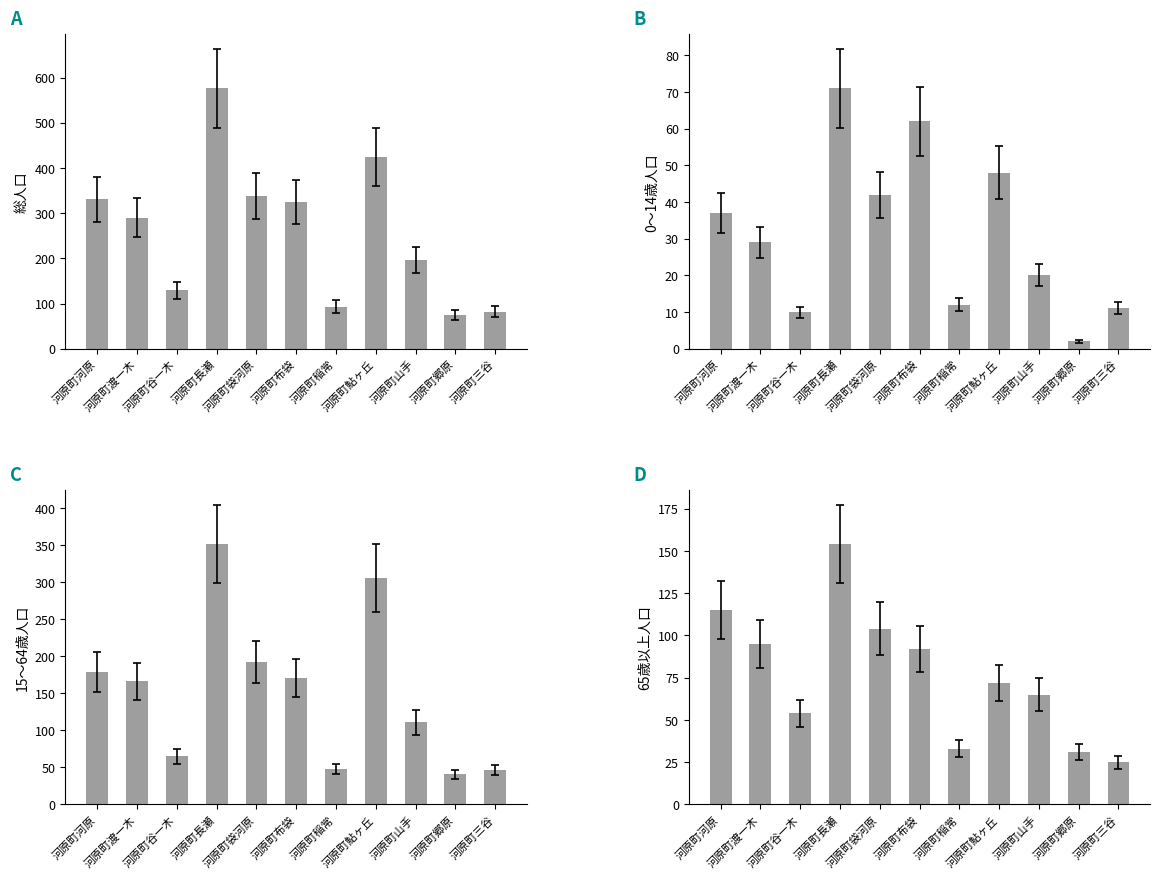

Which series has the largest total across all categories?

総人口